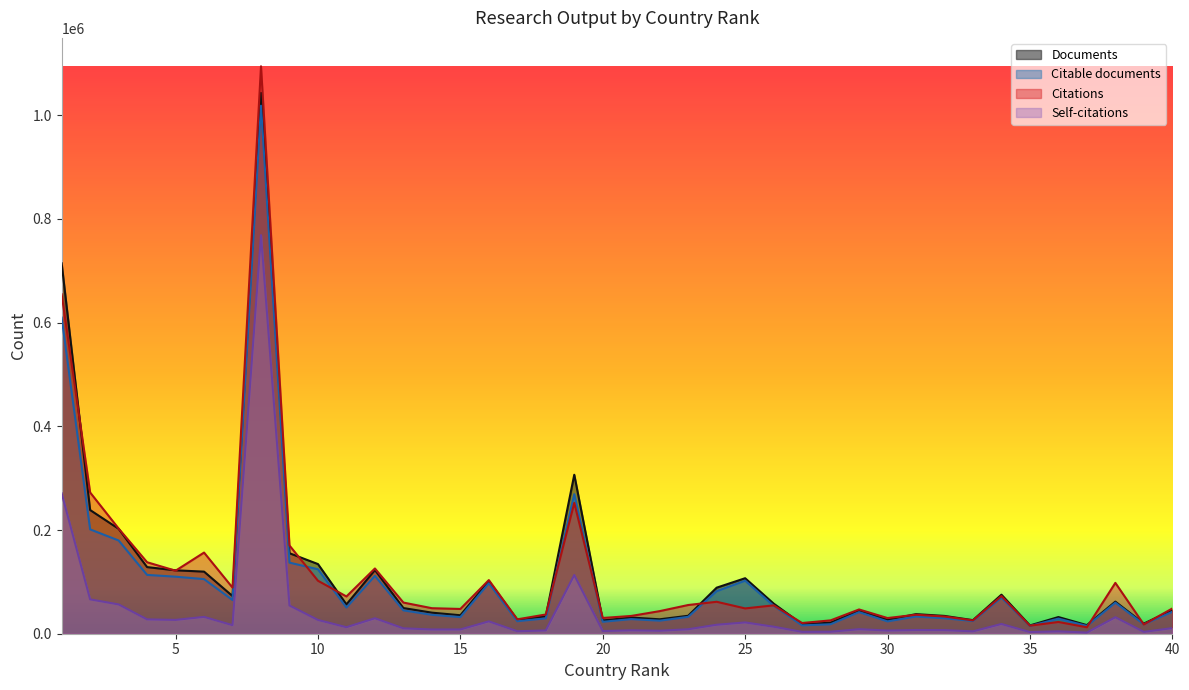

At which category does the chart reach its minimum across all series?

37